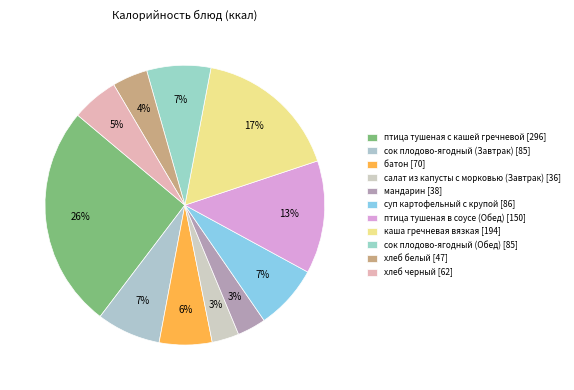

To the nearest percent, what percentage of the pie is мандарин?

3%